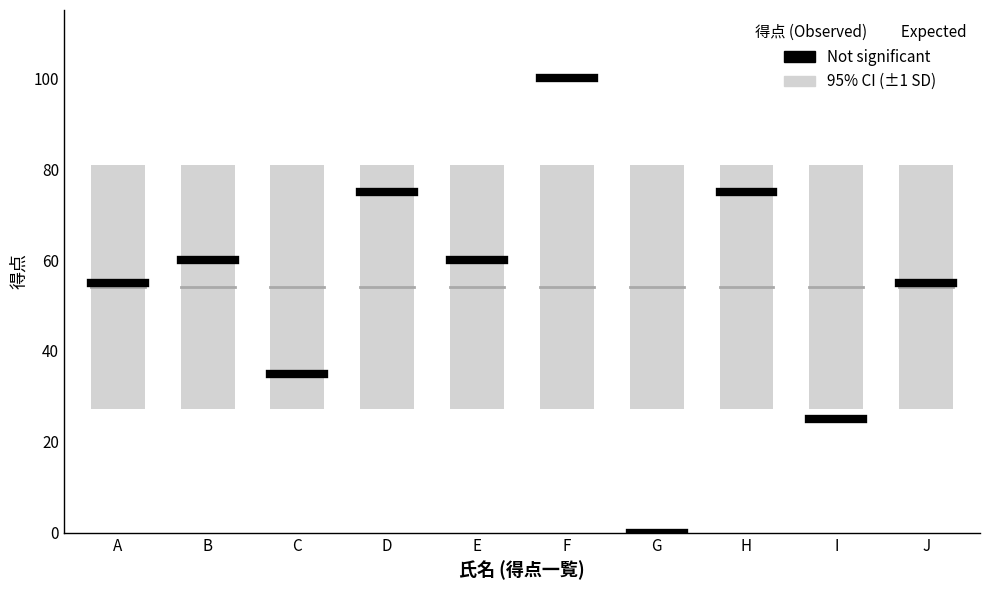

List the series in order of their overall mean, highest first.

Not significant, Expected